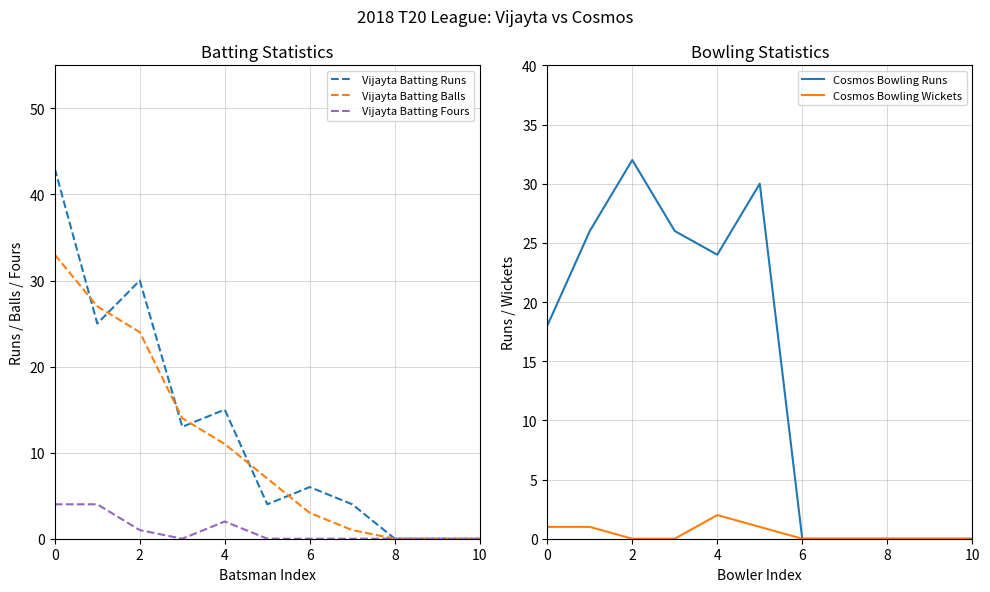

True or false: Vijayta Batting Balls has more than 0 interior local peaks.

False